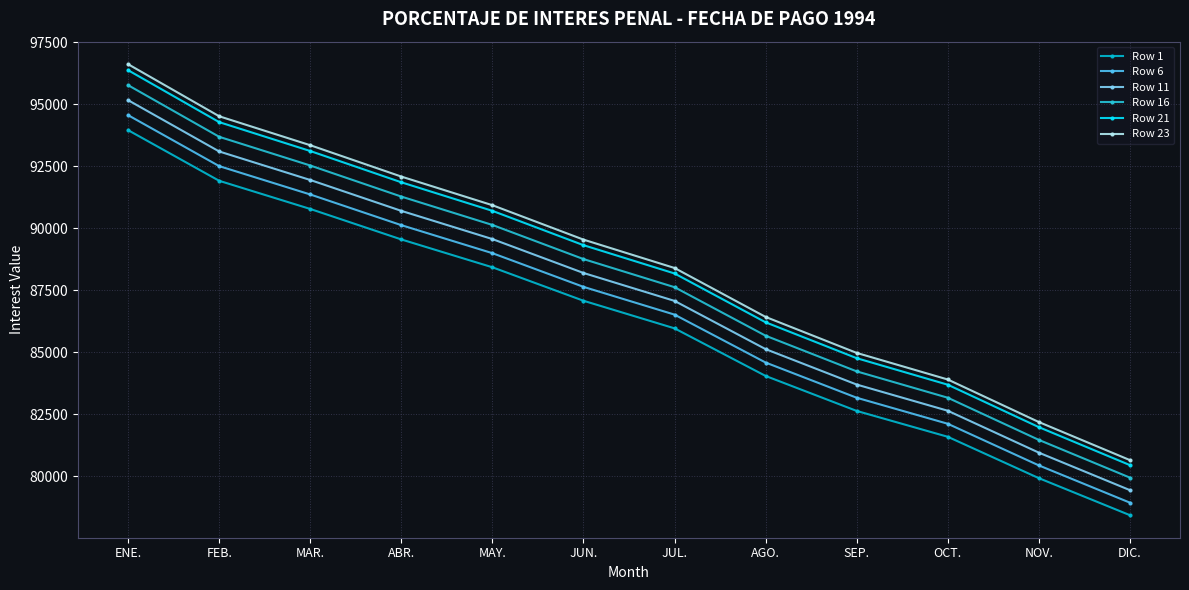

Does the chart display data point markers on the line(s)?

Yes